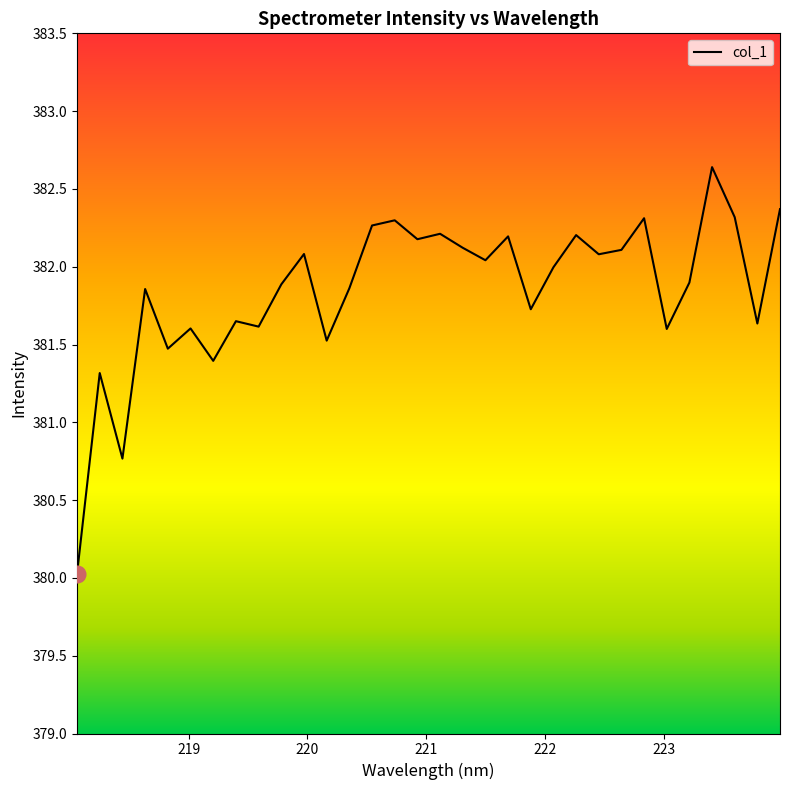

True or false: the data shows 381.5 at 218.8244.

True